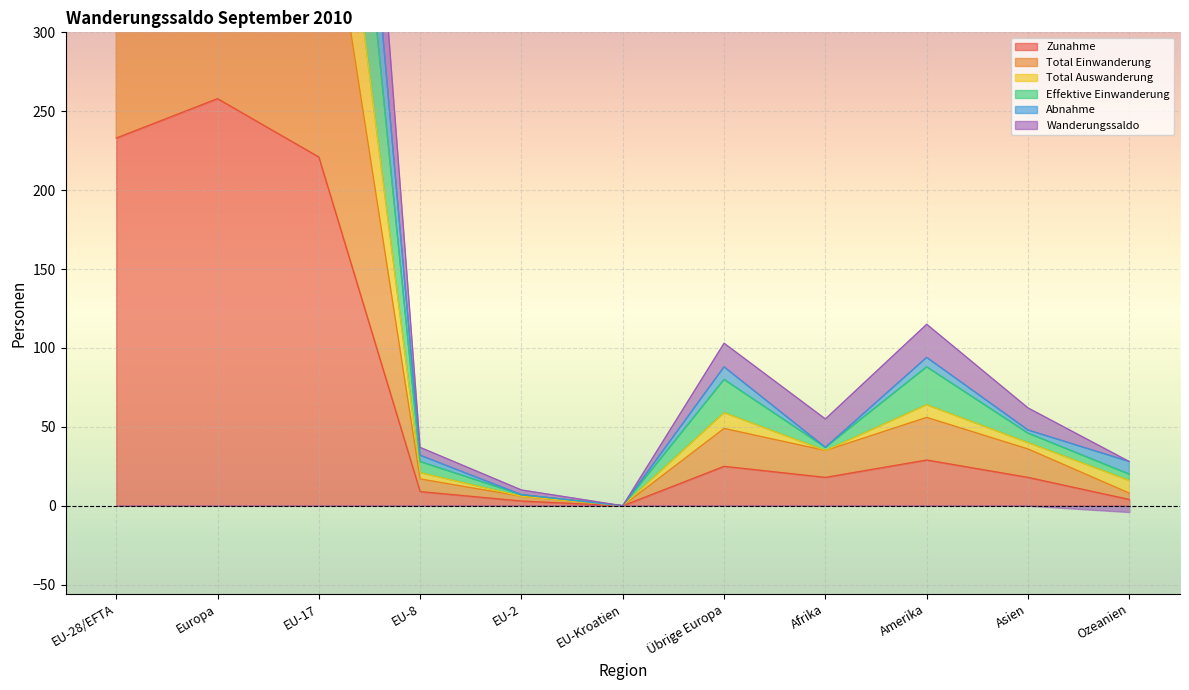

What is the maximum value for Zunahme?

258